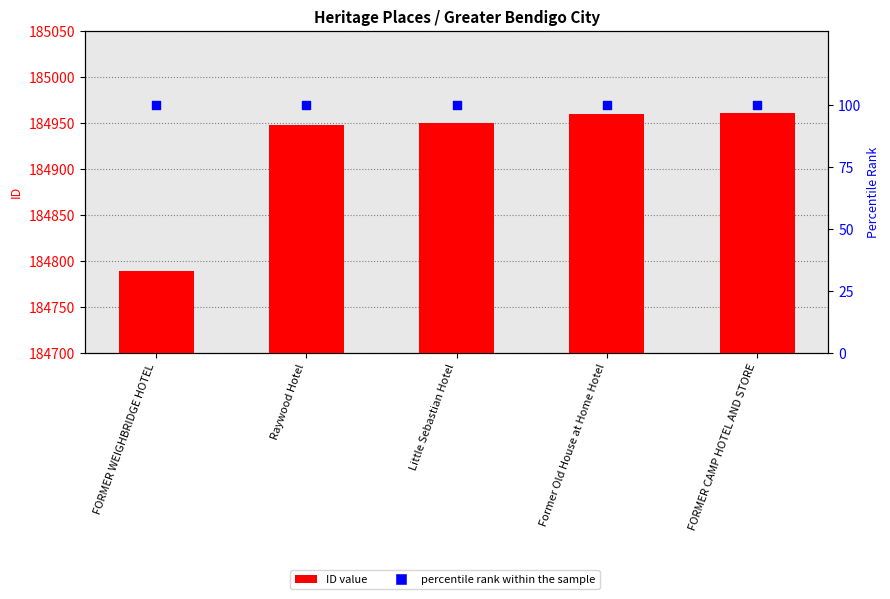

What is the total value across all series at FORMER WEIGHBRIDGE HOTEL?

184889